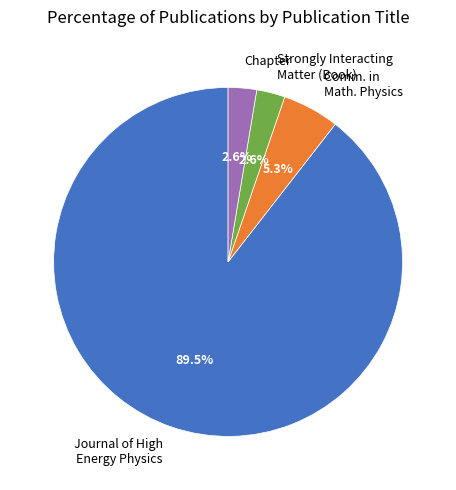

Which category has the biggest portion of the pie?

Journal of High Energy Physics